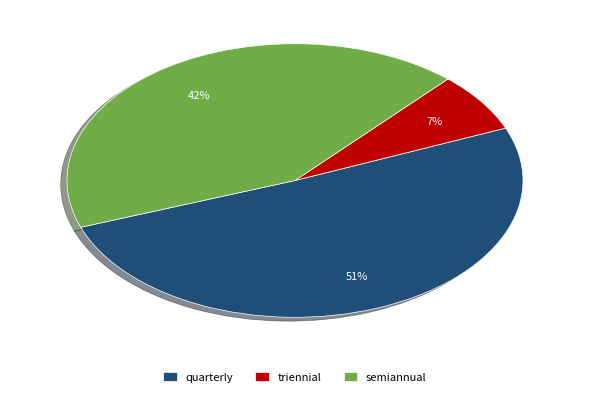

To the nearest percent, what is the difference between the largest and smallest slice percentages?

44%